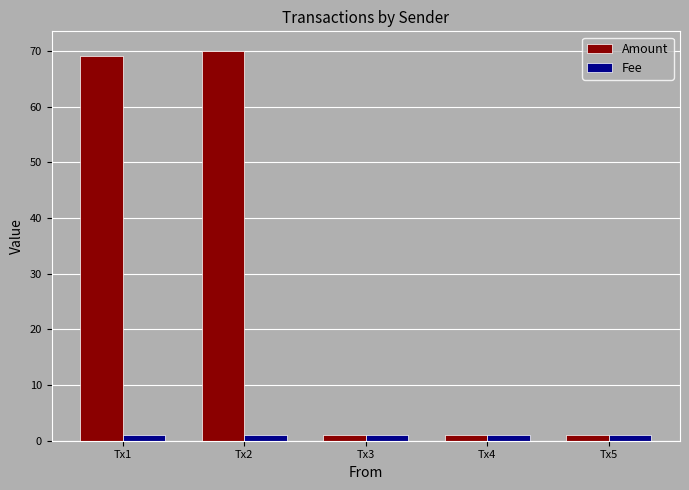

What are all the series names shown in the legend?

Amount, Fee